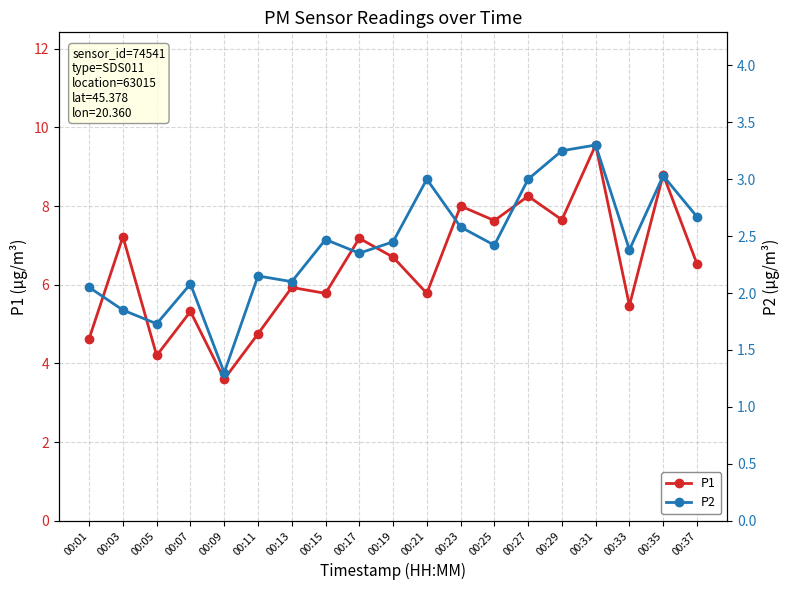

At which category does the chart reach its minimum across all series?

00:09